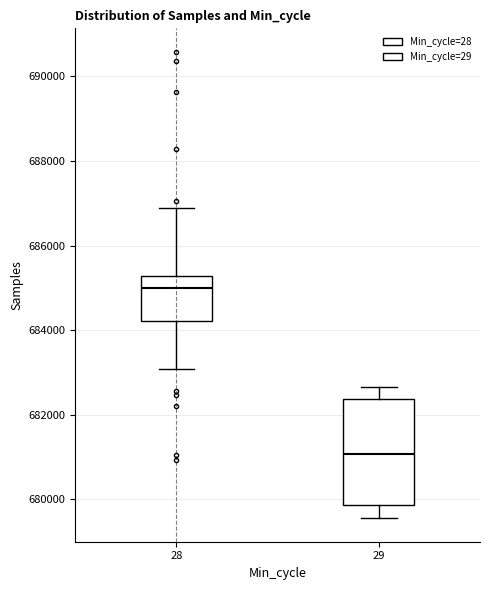

Reading left to right, transcribe this box plot: for each box, give where its median line is, the range the box spans, and where its two whiskers end, as read against the y-axis. The values are not printed on the chart, so give them approximately, as read against the axis.

28: median 685000, box 684200 to 685200, whiskers 683000 to 686800
29: median 681000, box 679800 to 682400, whiskers 679600 to 682600